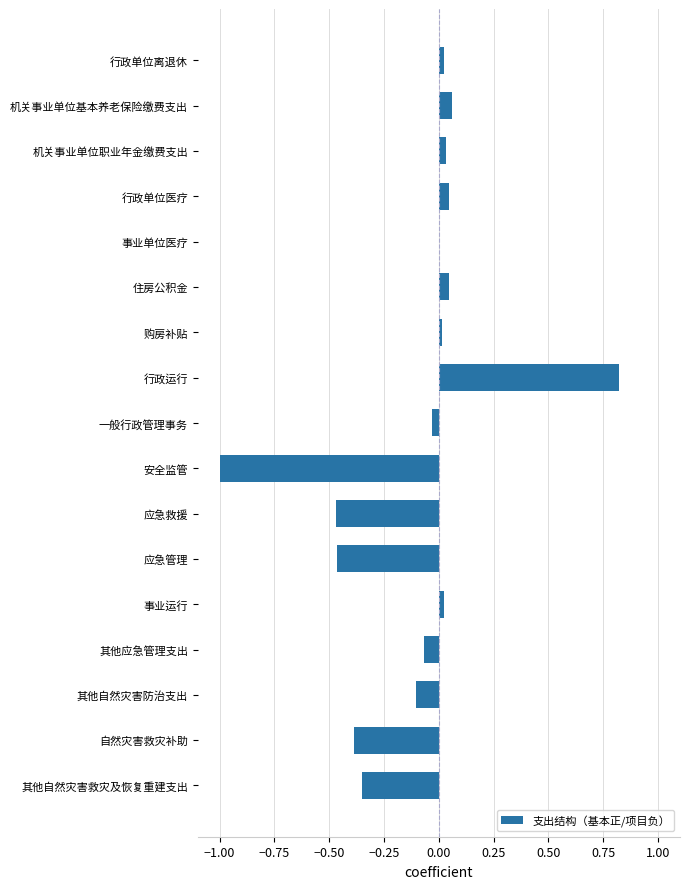

How many series are shown in this chart?

1